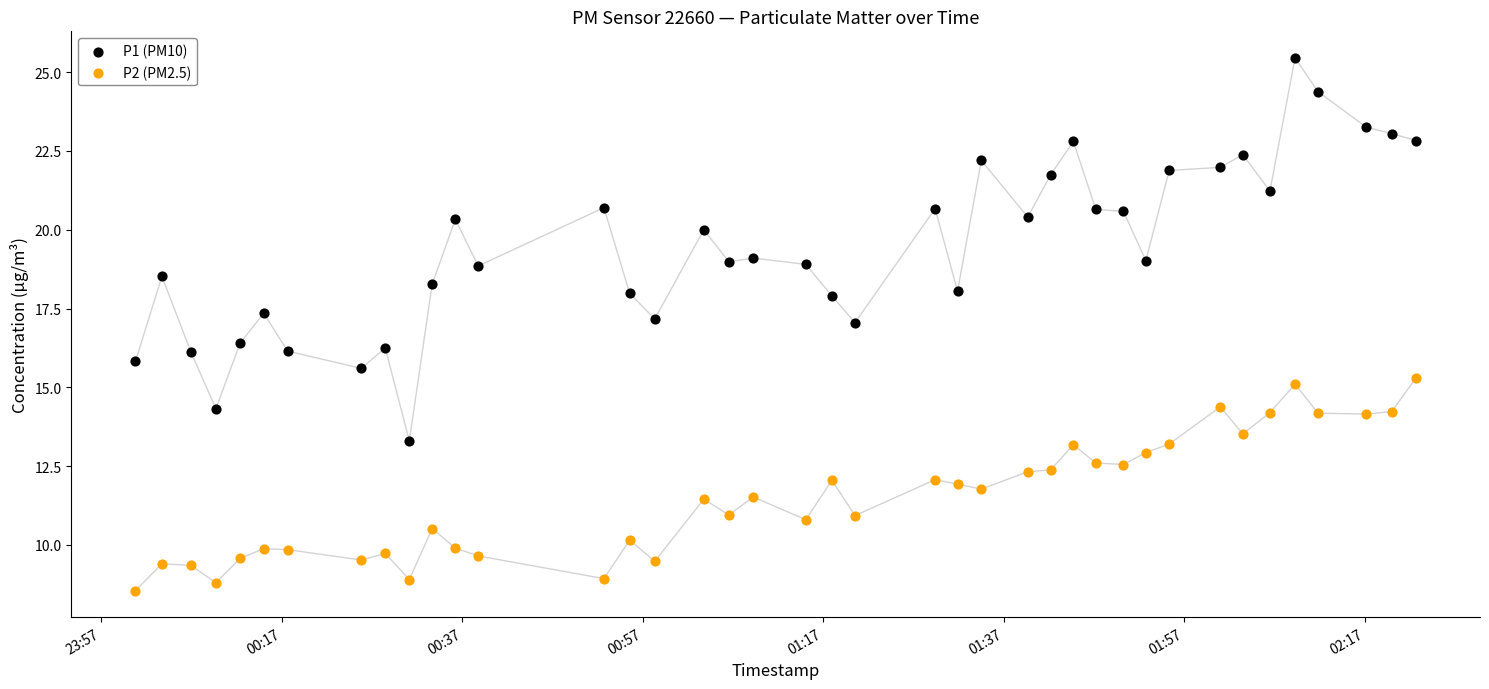

Which series contains the lowest Y value?

P2 (PM2.5)